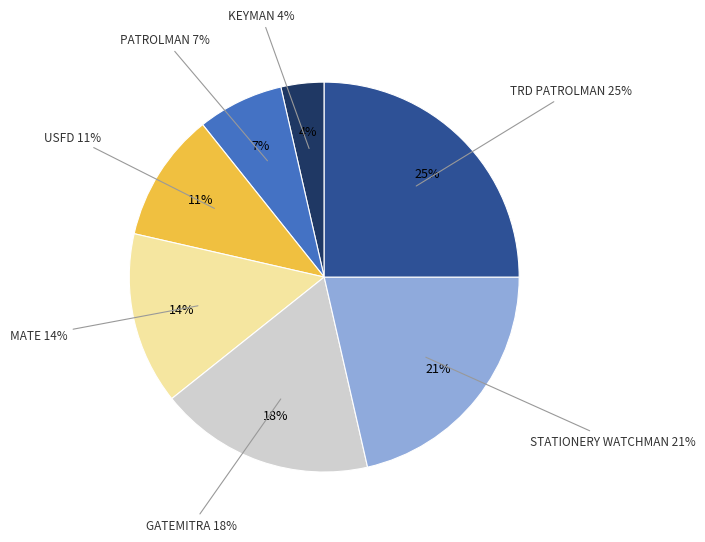

What percentage is the TRD PATROLMAN slice, to the nearest percent?

25%